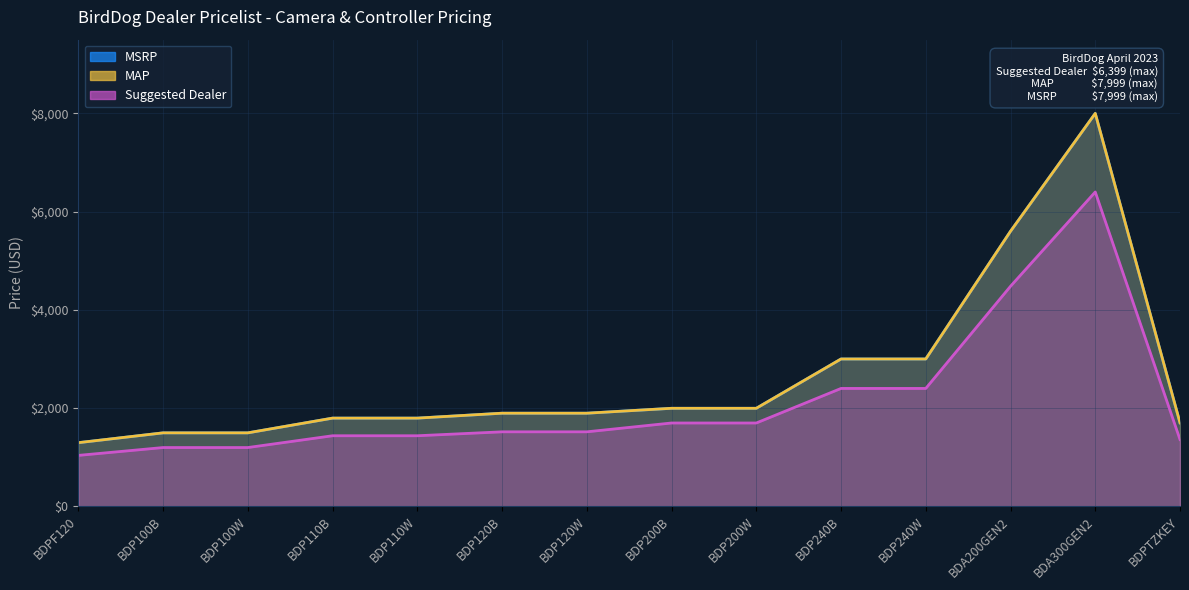

What is the difference between the highest and lowest values at BDP100B?

299.0